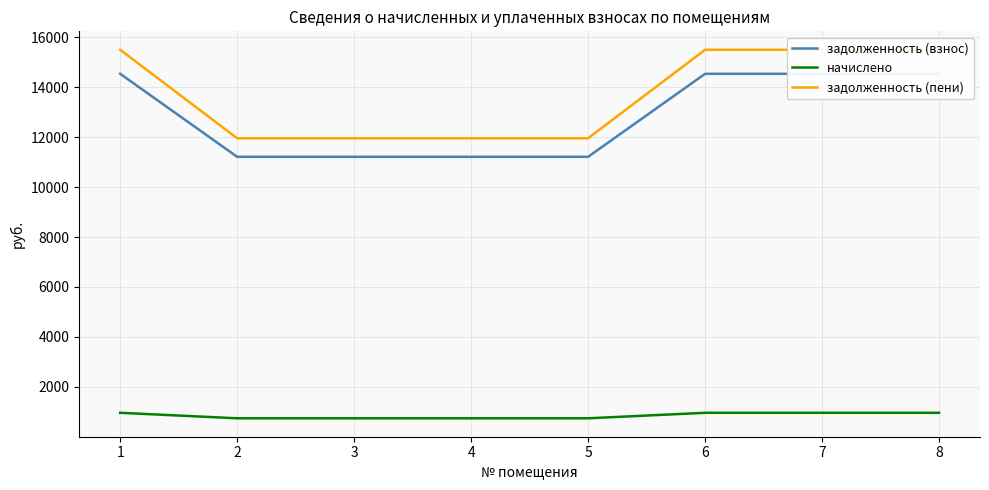

True or false: задолженность (взнос) has more than 2 interior local peaks.

False